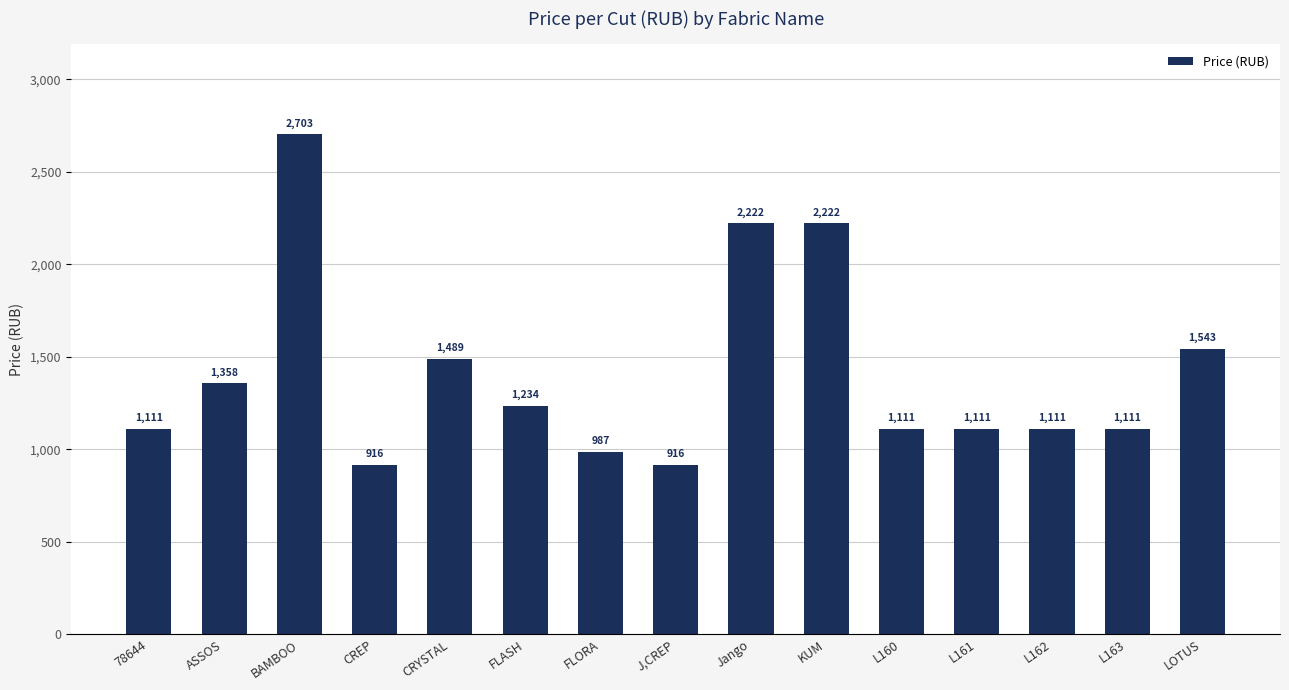

What is the sum of the values at L160 and J,CREP?

2027.1